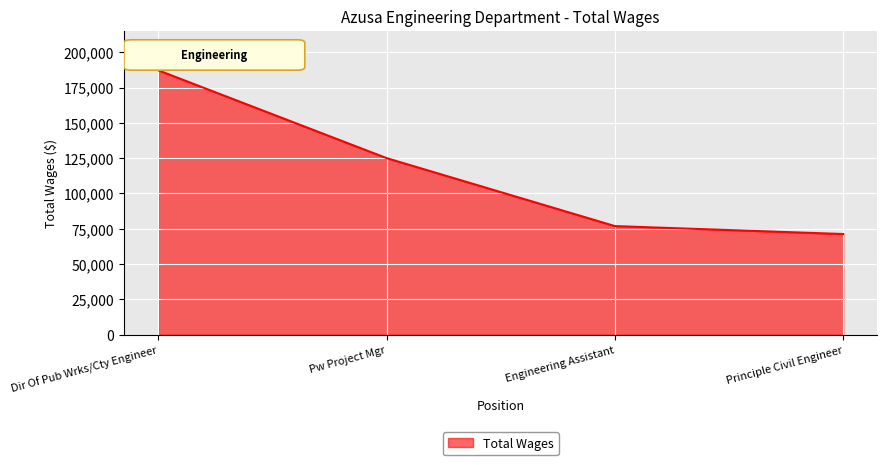

What position from the left is Dir Of Pub Wrks/Cty Engineer?

1